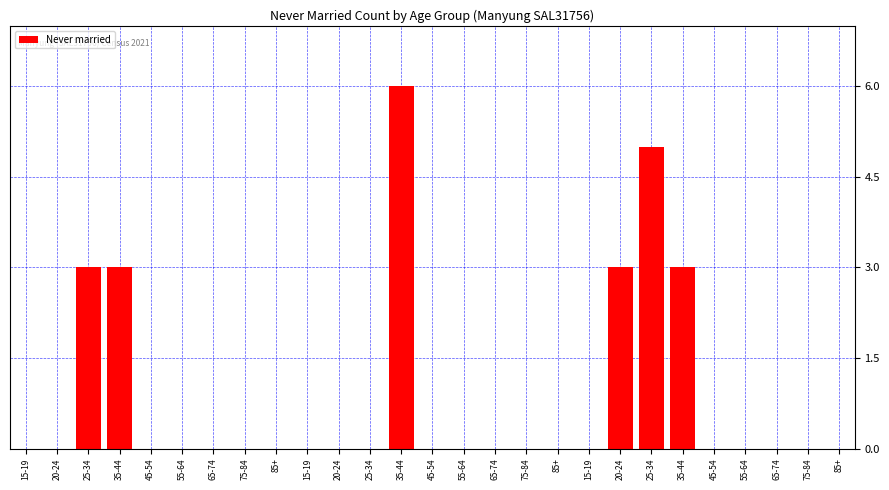

How many distinct data groups are displayed?

1